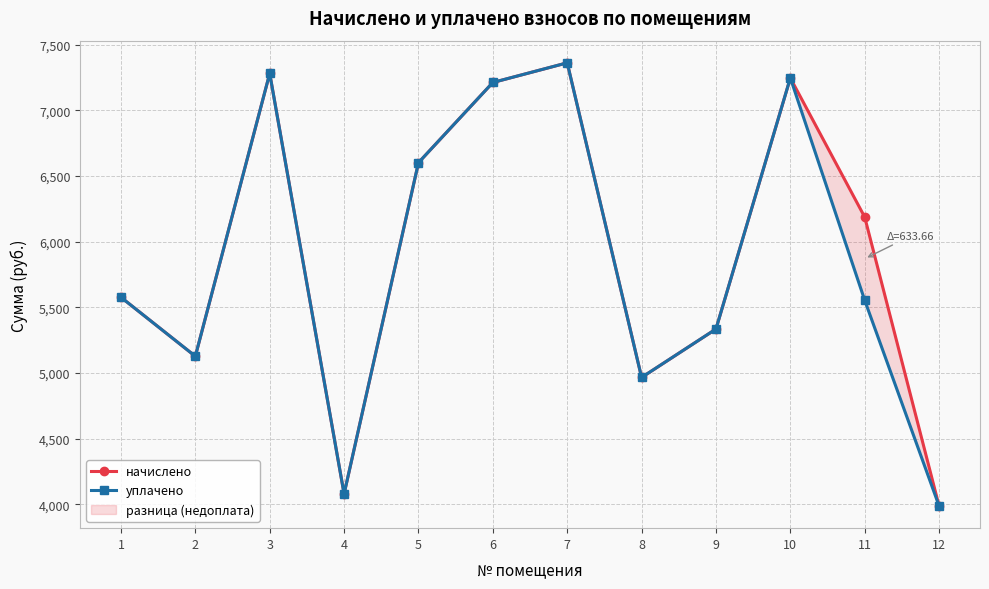

Which series changed the most between 1 and 11?

начислено